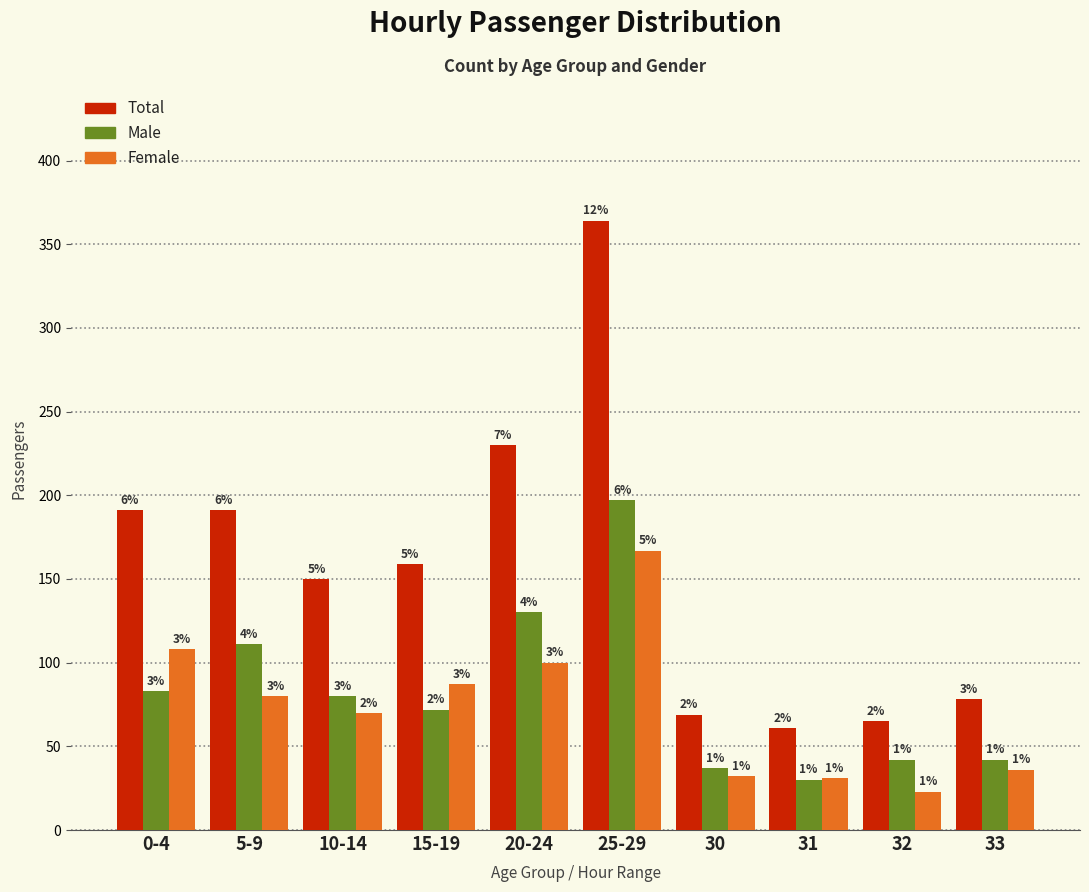

What are all the series names shown in the legend?

Total, Male, Female